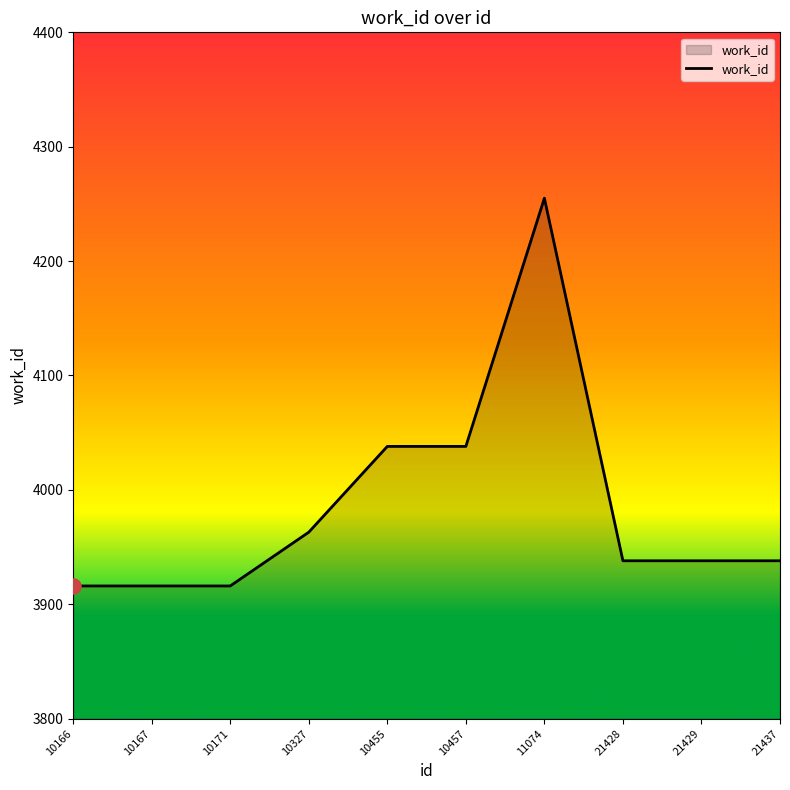

Which has a higher value, 11074 or 10166?

11074